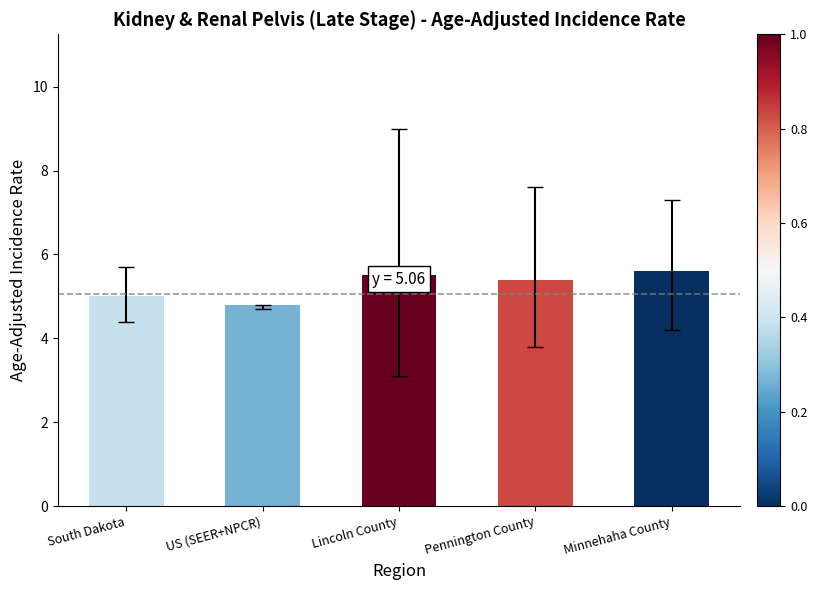

The chart shows a value of 6.6 at South Dakota. True or false?

False